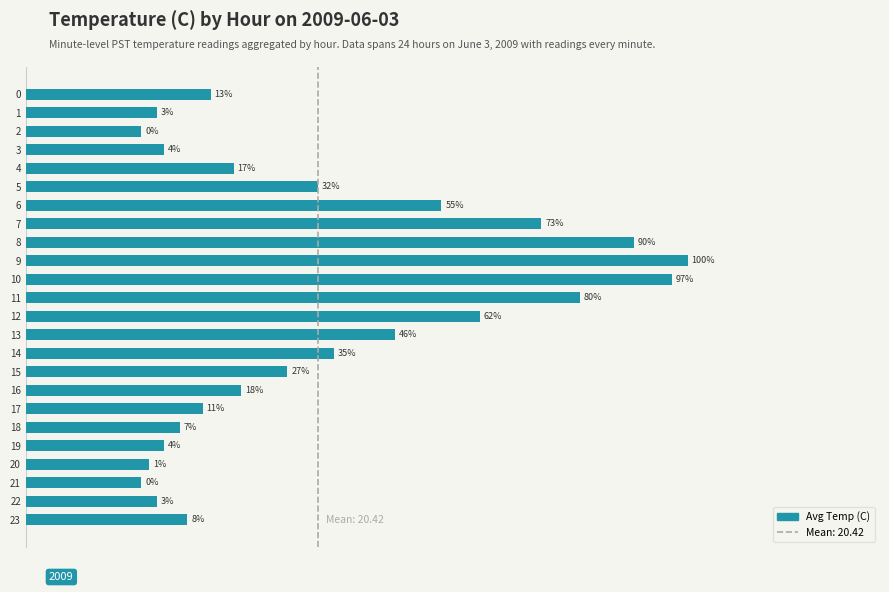

At which category does the chart reach its peak across all series?

9